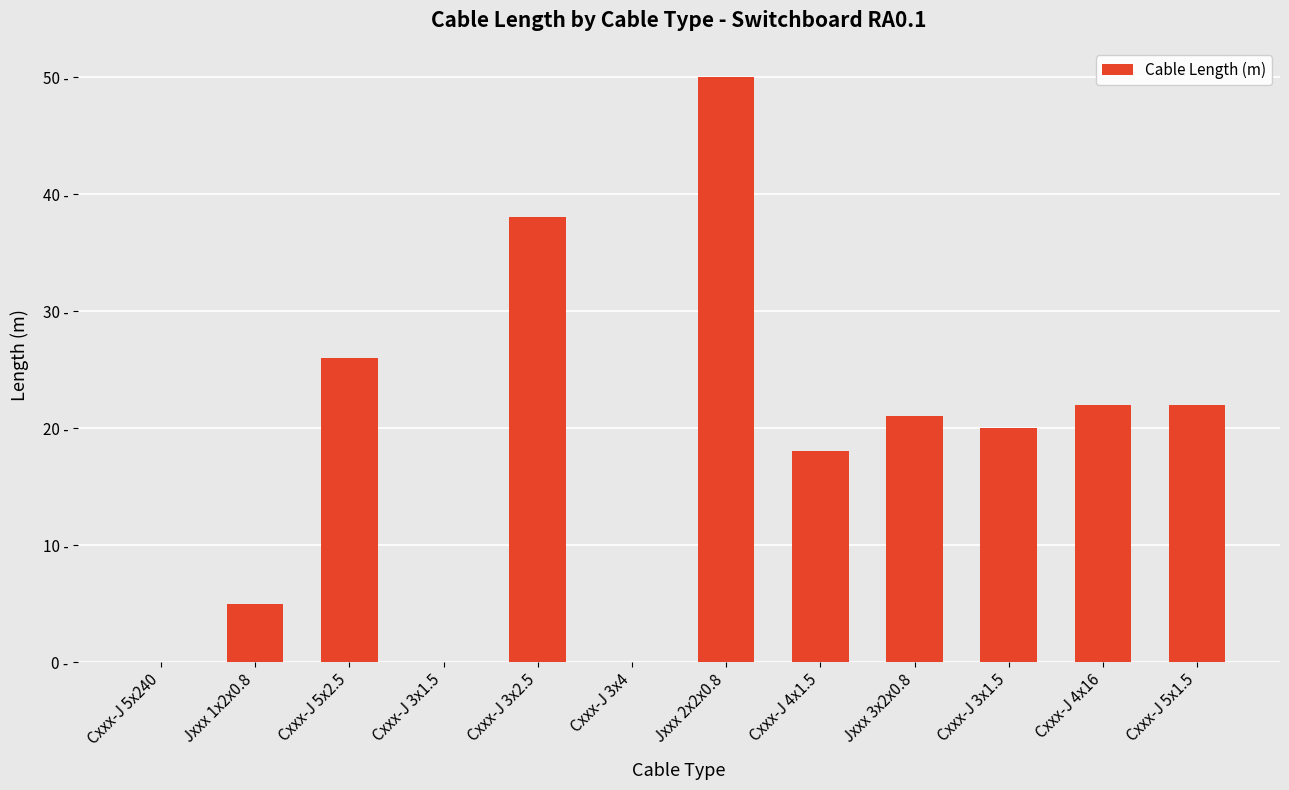

What is the label of the 11th bar from the right?

Jxxx 1x2x0.8